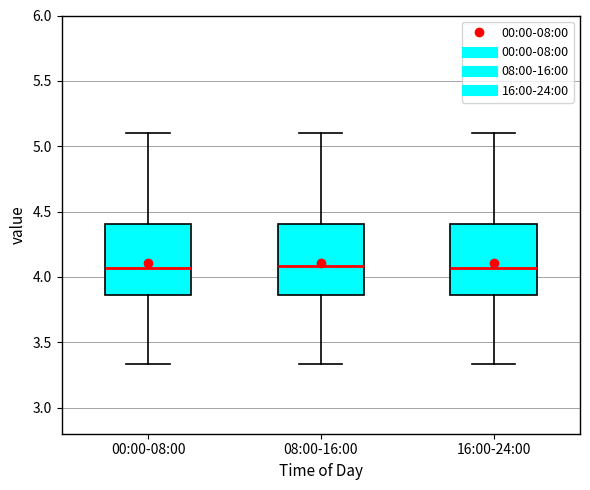

Reading left to right, read every box against the y-axis: the position of its median line, the range the box covers, and the ends of its whiskers. The values are not printed on the chart, so give them approximately, as read against the axis.

00:00-08:00: median 4.05, box 3.85 to 4.40, whiskers 3.35 to 5.10
08:00-16:00: median 4.10, box 3.85 to 4.40, whiskers 3.35 to 5.10
16:00-24:00: median 4.05, box 3.85 to 4.40, whiskers 3.35 to 5.10